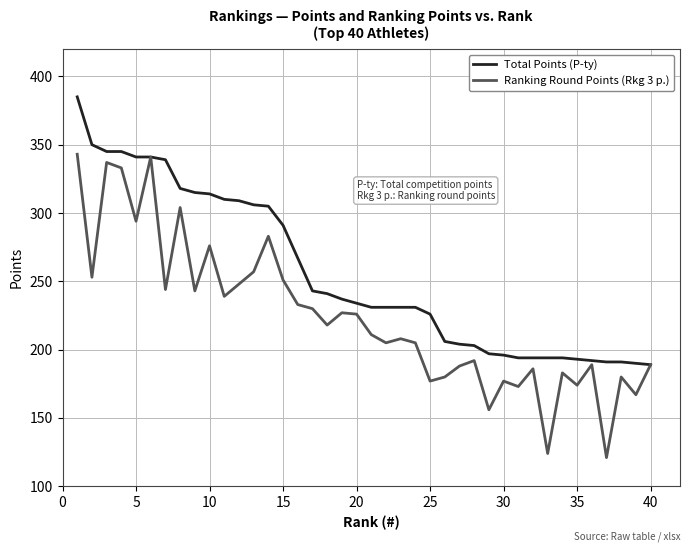

Which series has the largest total across all categories?

Total Points (P-ty)